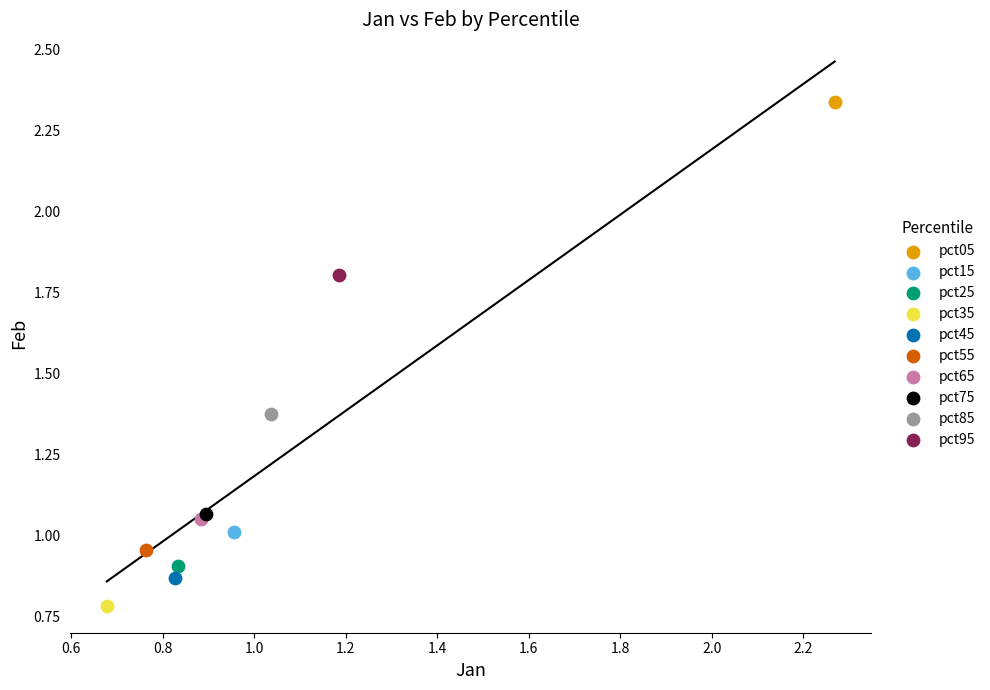

What are all the series names shown in the legend?

pct05, pct15, pct25, pct35, pct45, pct55, pct65, pct75, pct85, pct95